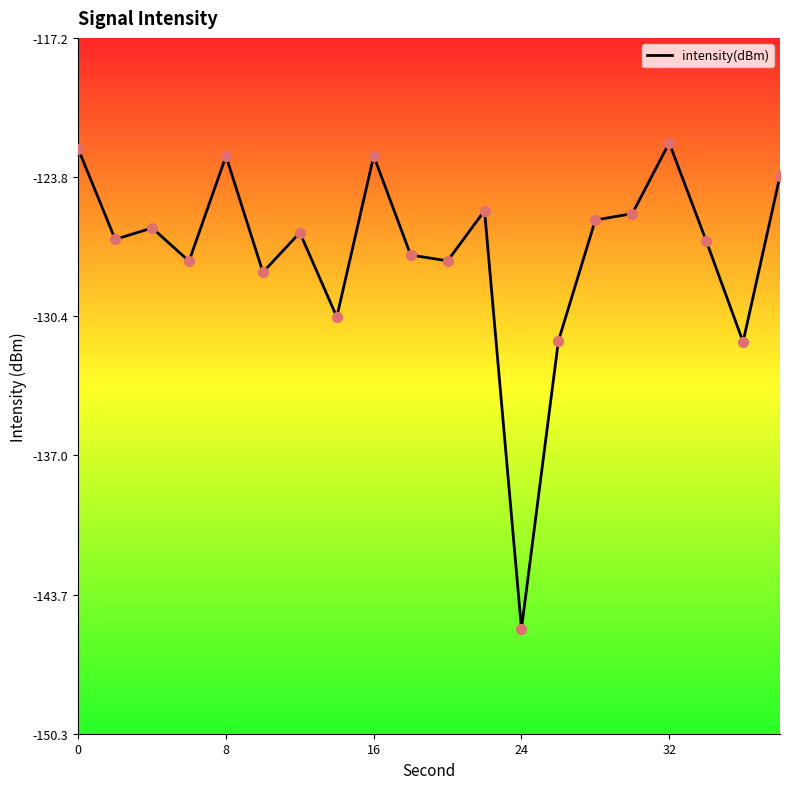

What is the minimum value shown in the chart?

-145.3